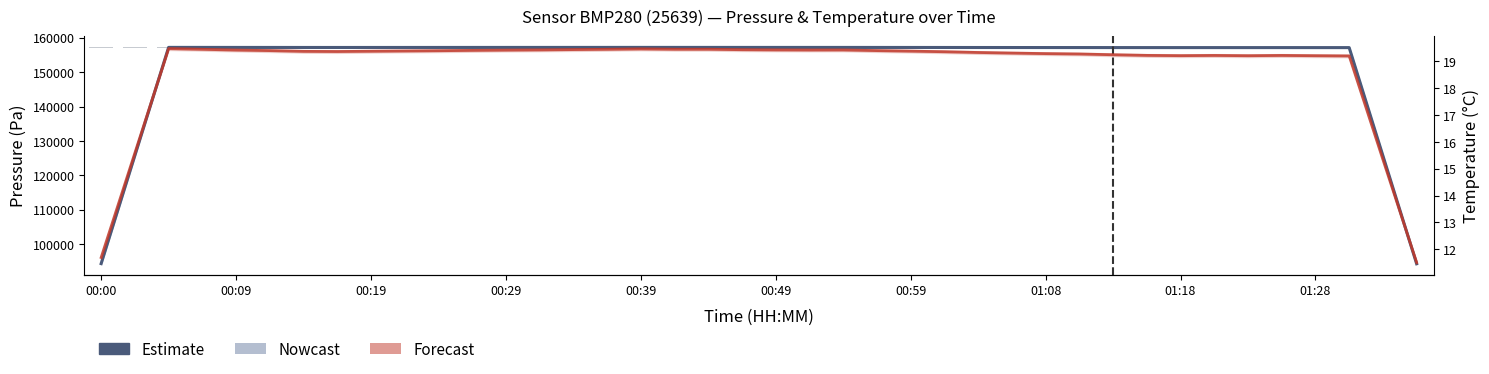

The Estimate series shows 47070.5 at 35. True or false?

False